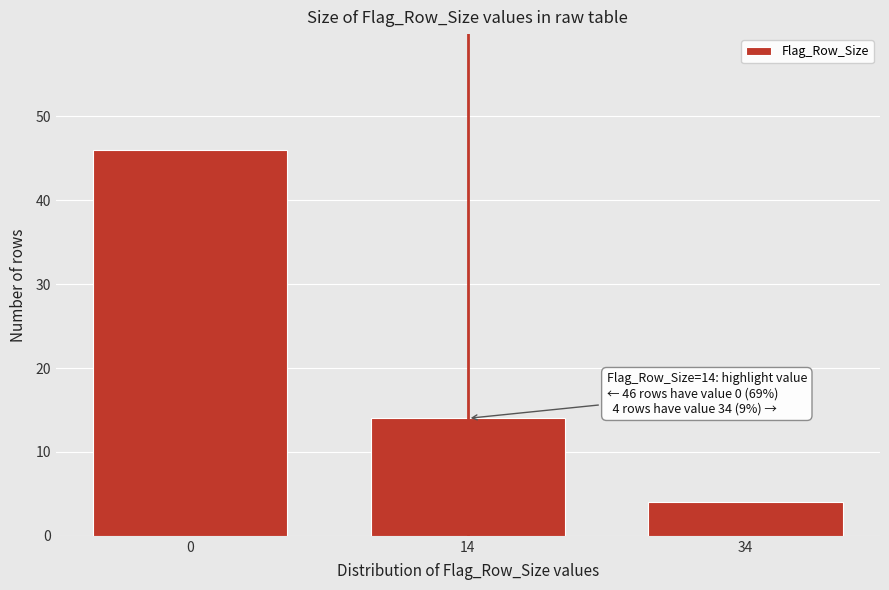

Reading right to left, extract all data points from this chart.

34=4	14=14	0=46